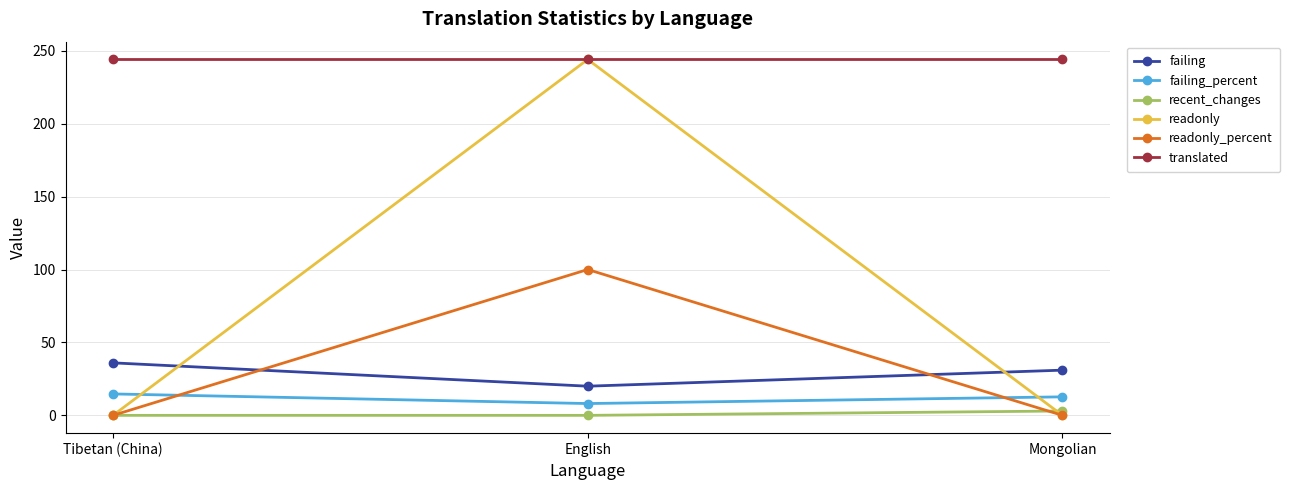

How many series are shown in this chart?

6